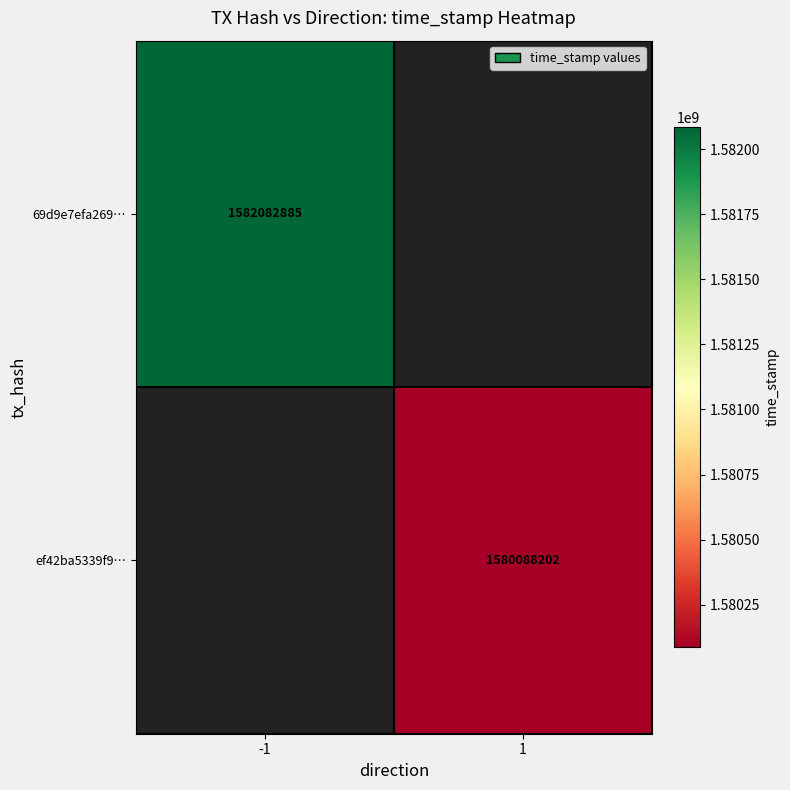

How many distinct data groups are displayed?

2